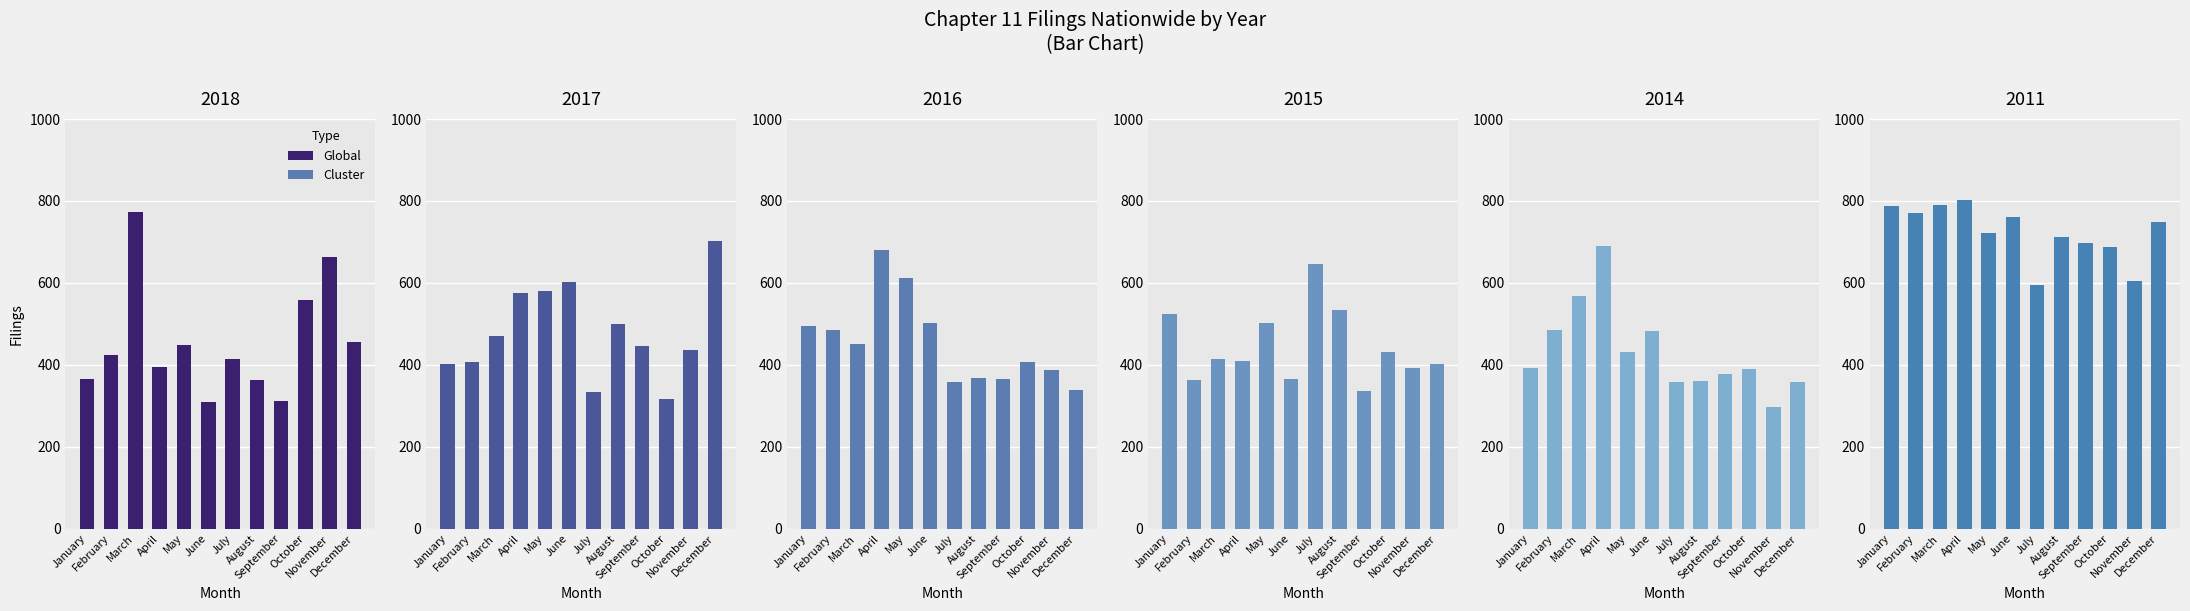

Where does the 2011 series first go above 748?

January